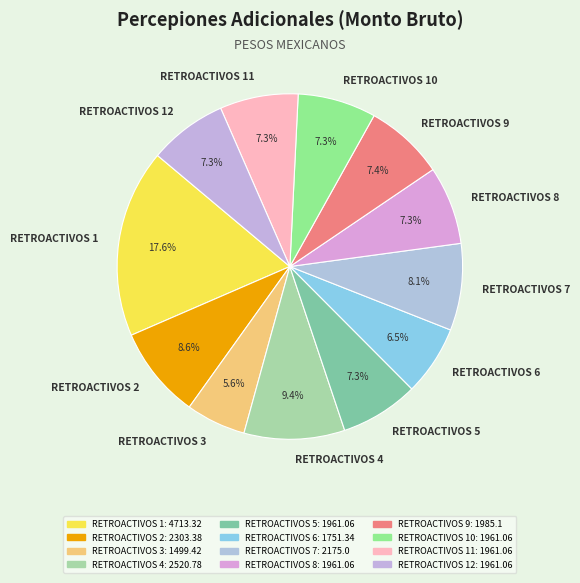

Does any single category account for the majority?

No